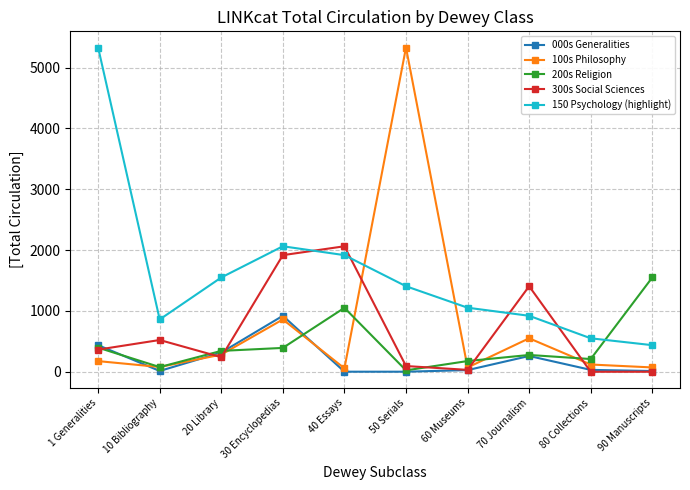

What is the sum of the 100s Philosophy values at 40 Essays and 1 Generalities?

231